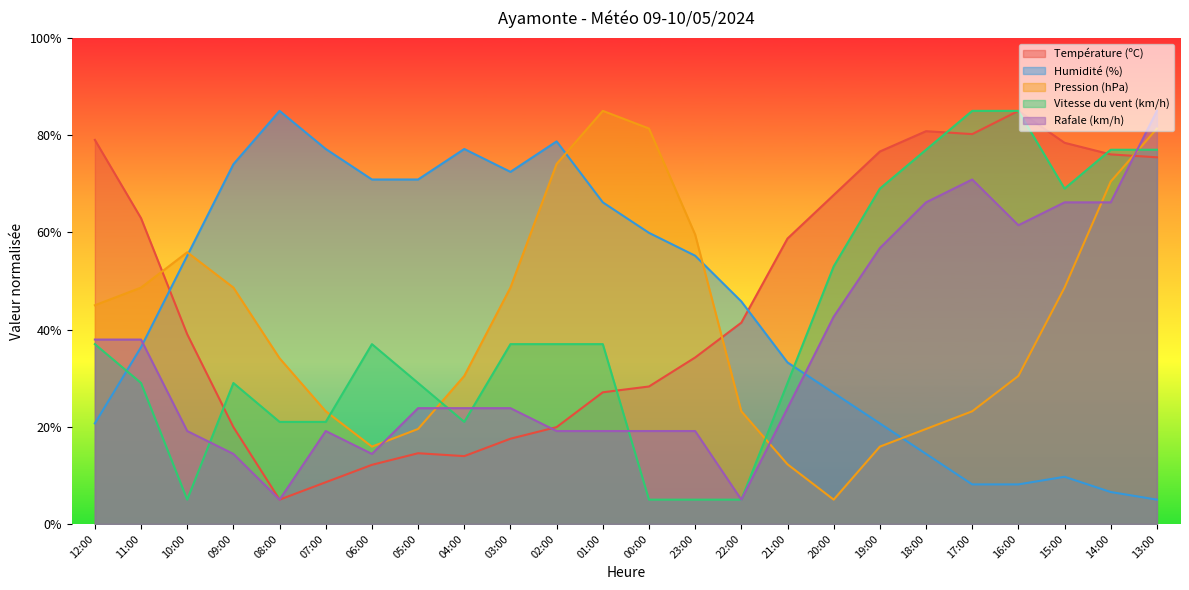

How many intersections are there between Pression (hPa) and Vitesse du vent (km/h)?

4